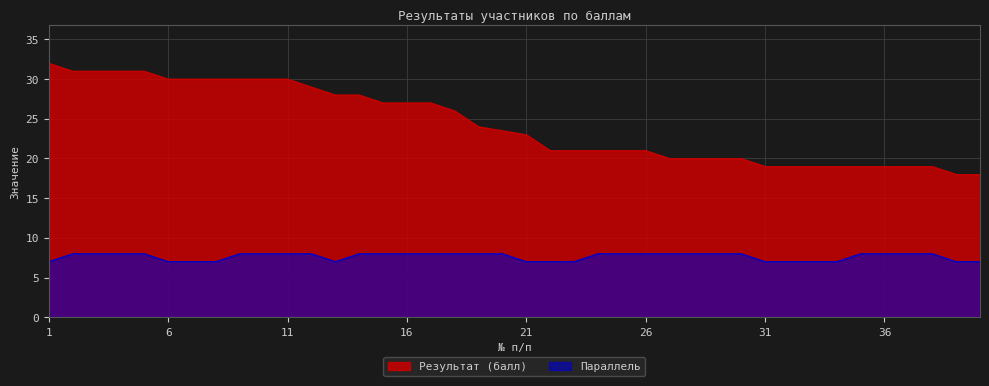

What is the difference between the Результат (балл) values at 32 and 19?

5.0